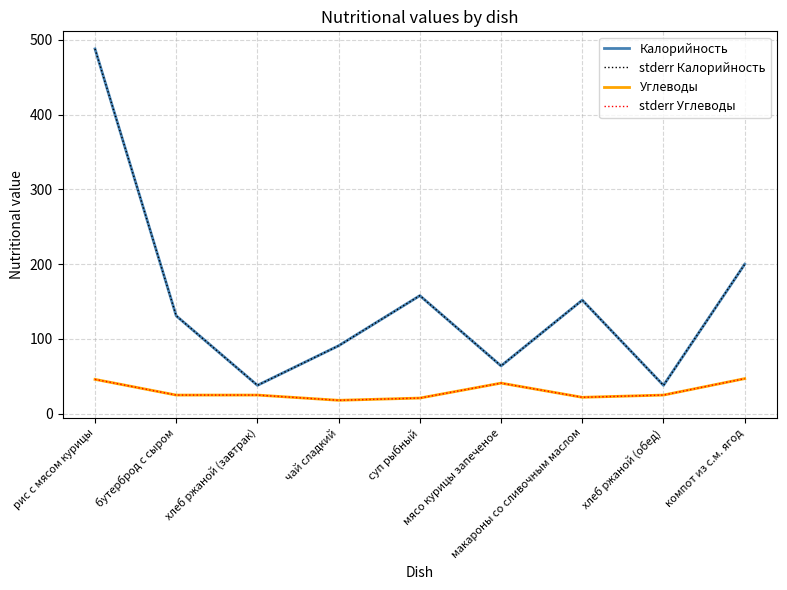

Does the chart display data point markers on the line(s)?

No